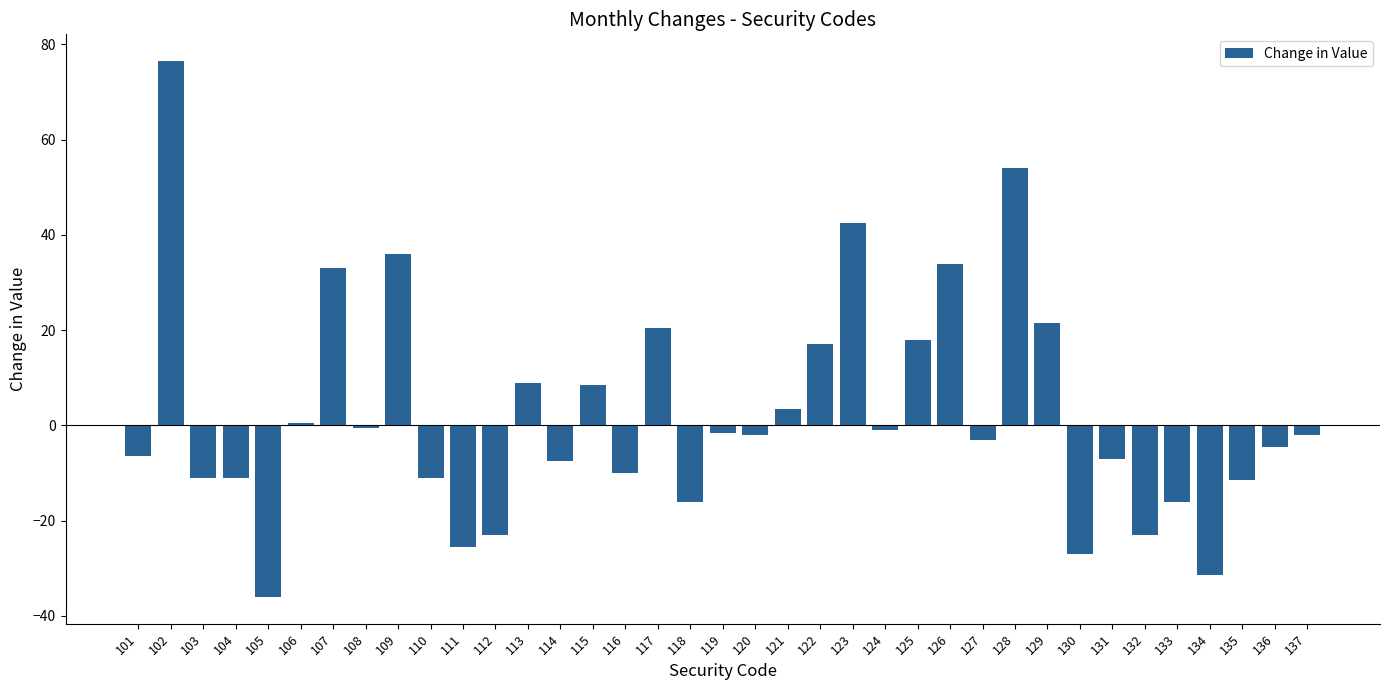

How many values are above zero?

14